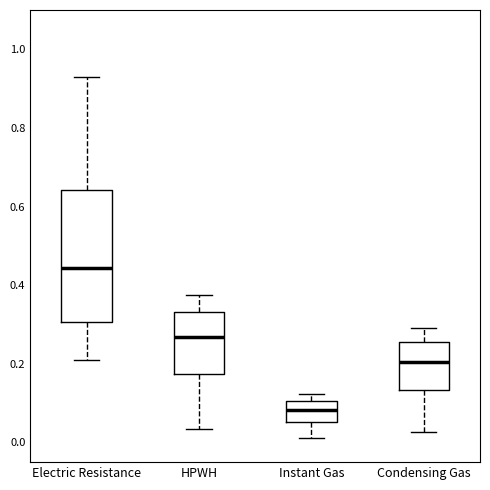

Where does the upper whisker of the box for HPWH end on the y-axis? The values are not printed on the chart, so give them approximately, as read against the axis.

0.38